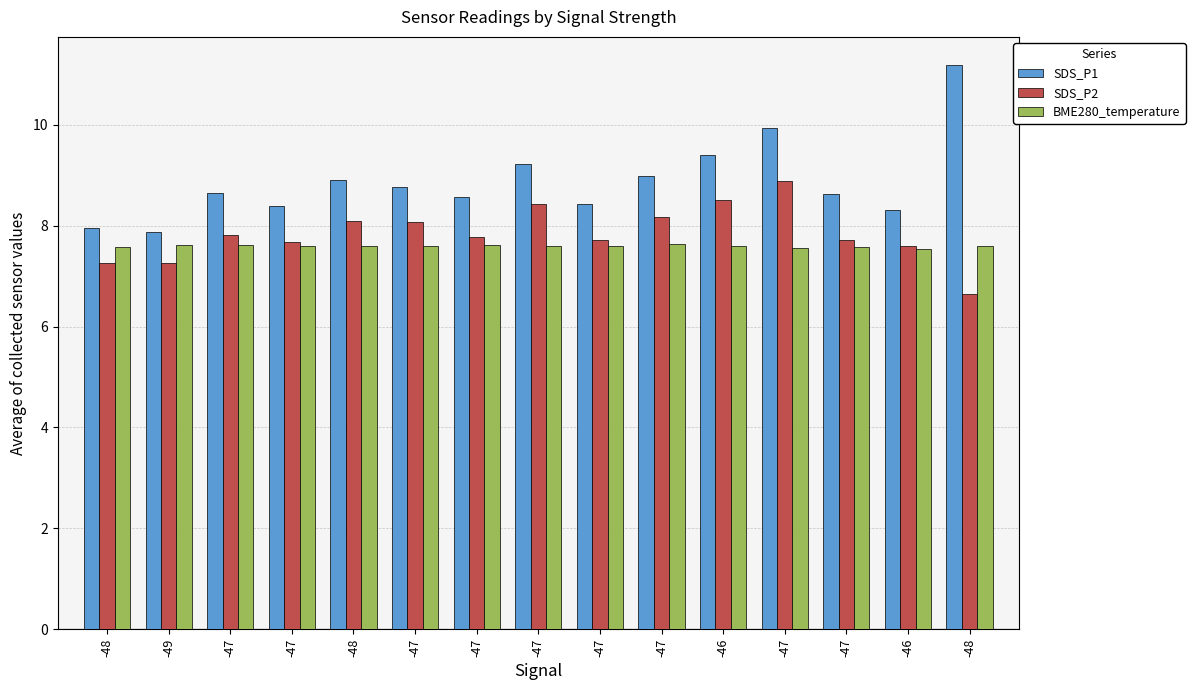

How many series are shown in this chart?

3